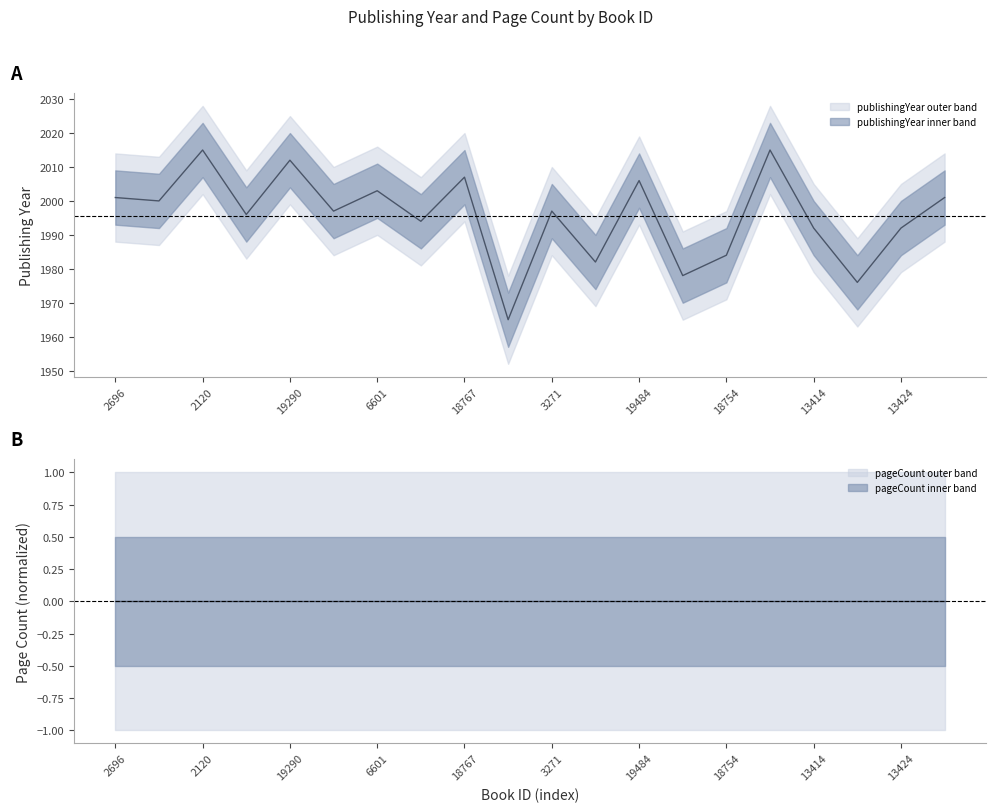

What is the change in value from 3233 to 2831?

-18